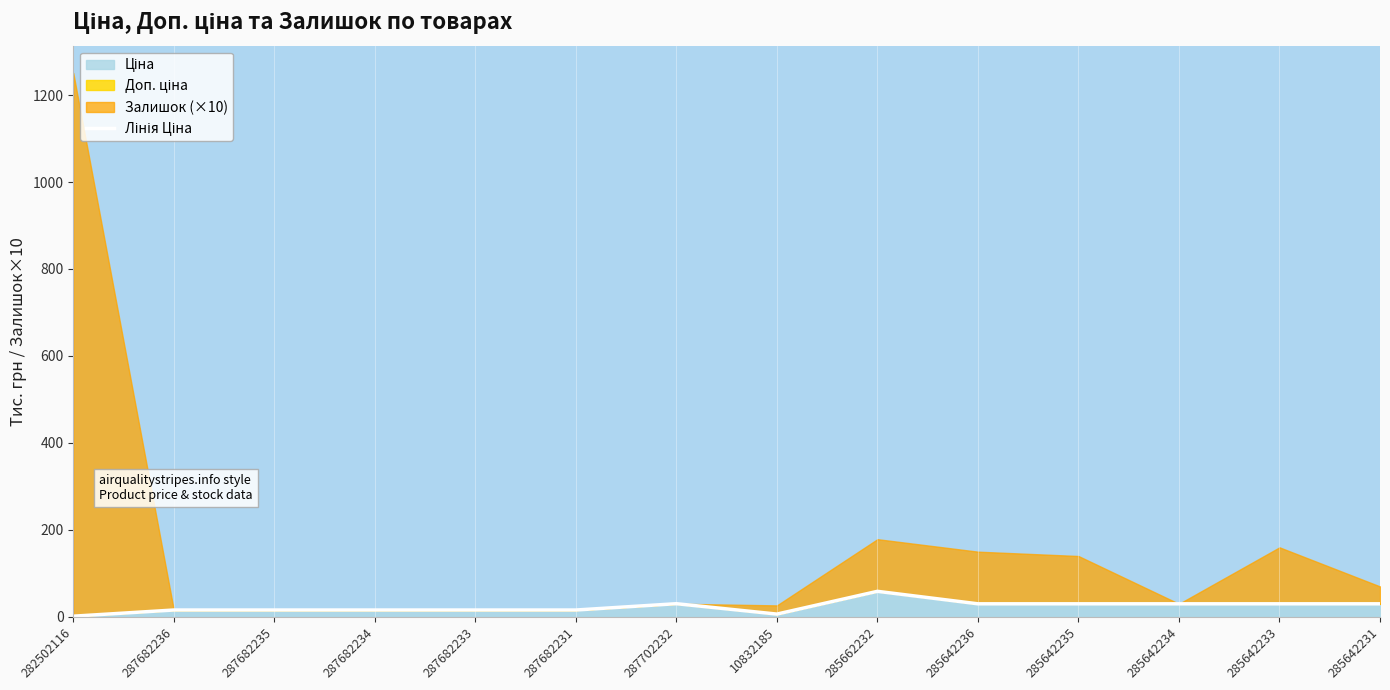

At which category does the data reach its first local peak?

287702232